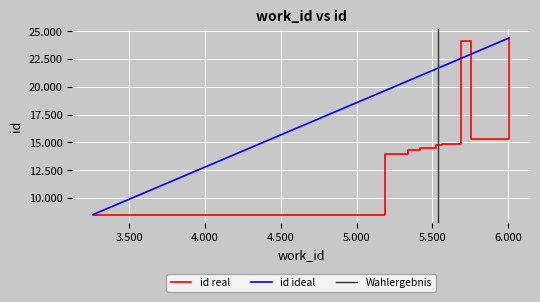

What is the greatest value displayed?

24401.0